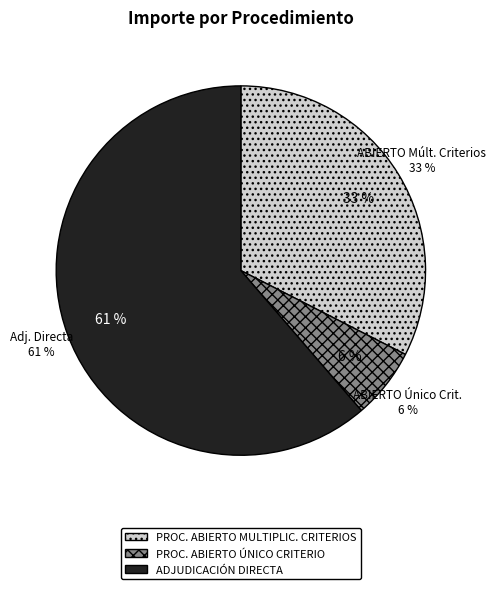

Which category has the smallest portion of the pie?

PROC. ABIERTO ÚNICO CRITERIO